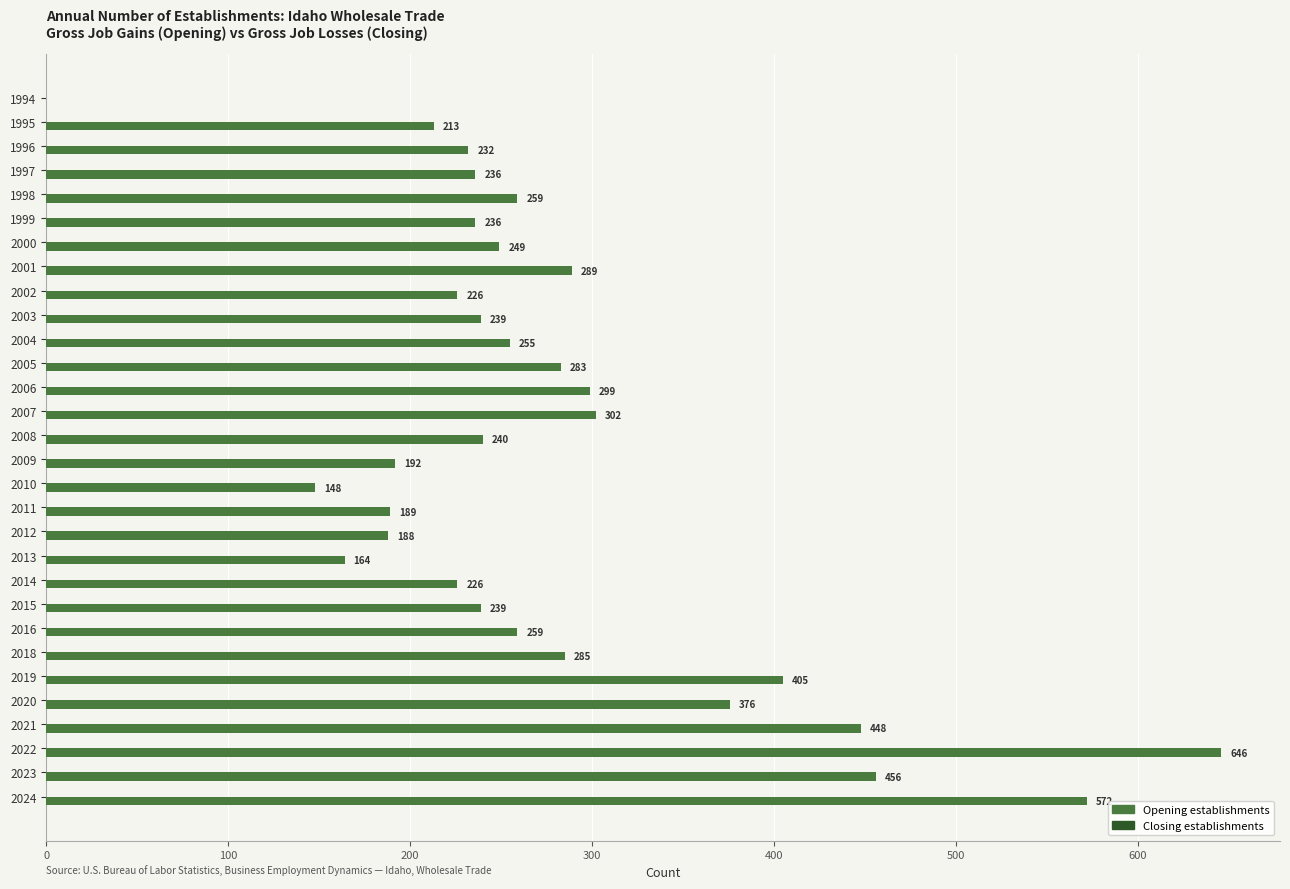

What is the sum of all values?

8351